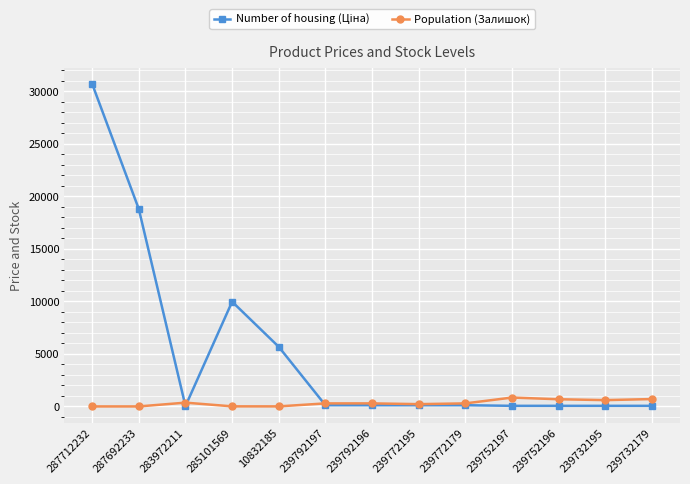

At which category is the sum across all series the highest?

287712232